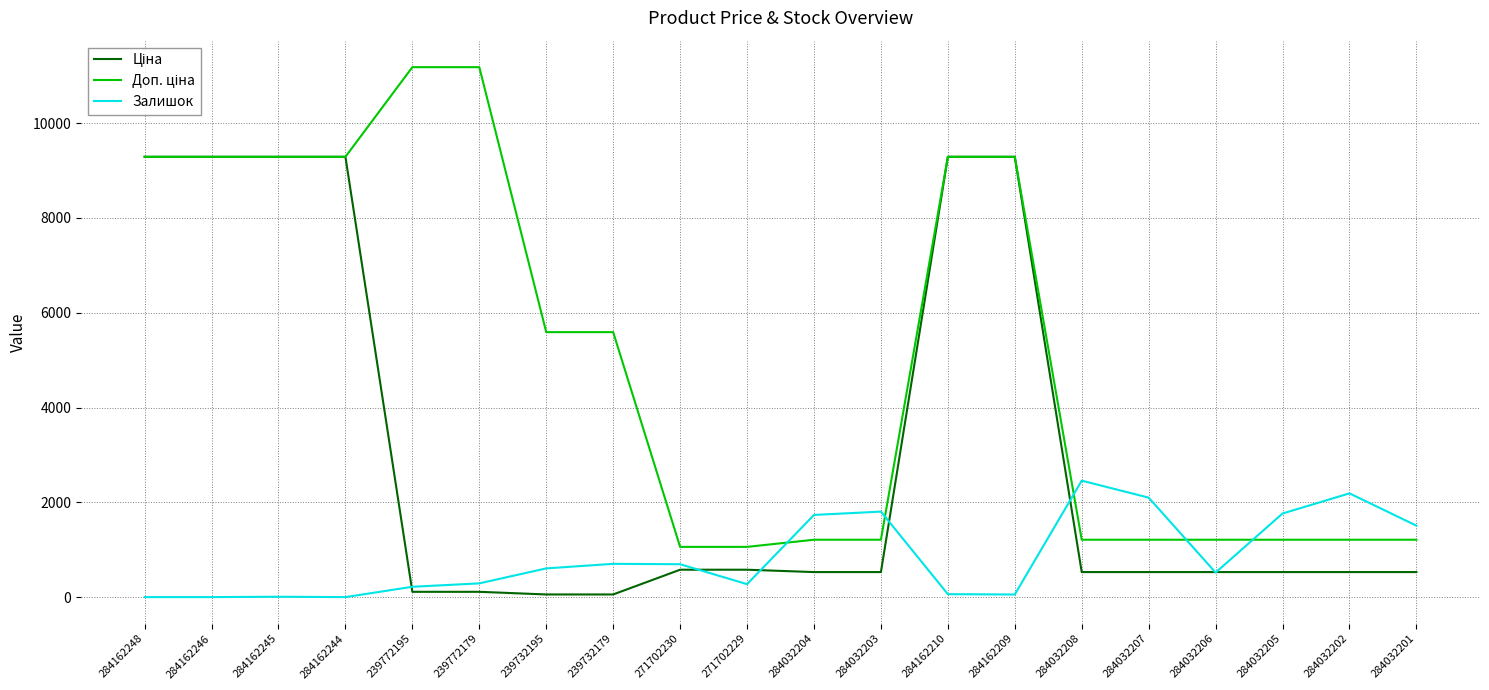

What is the difference between the highest and lowest values at 284032207?

1570.8